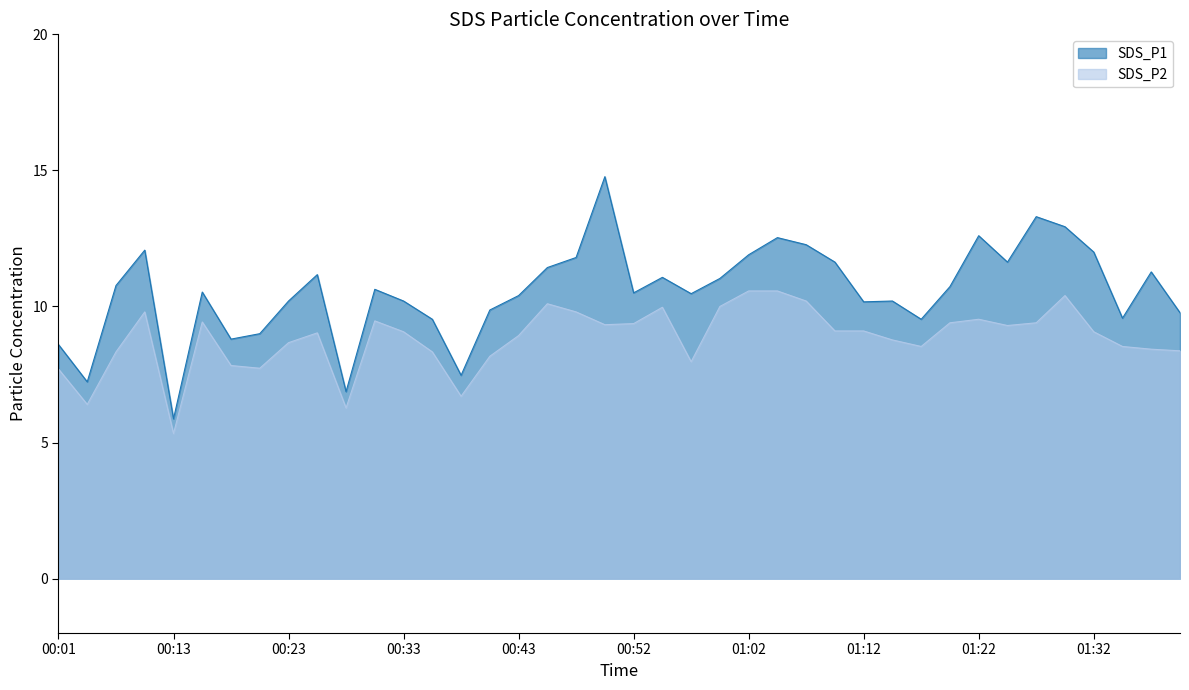

True or false: SDS_P2 and SDS_P1 cross at least once.

False